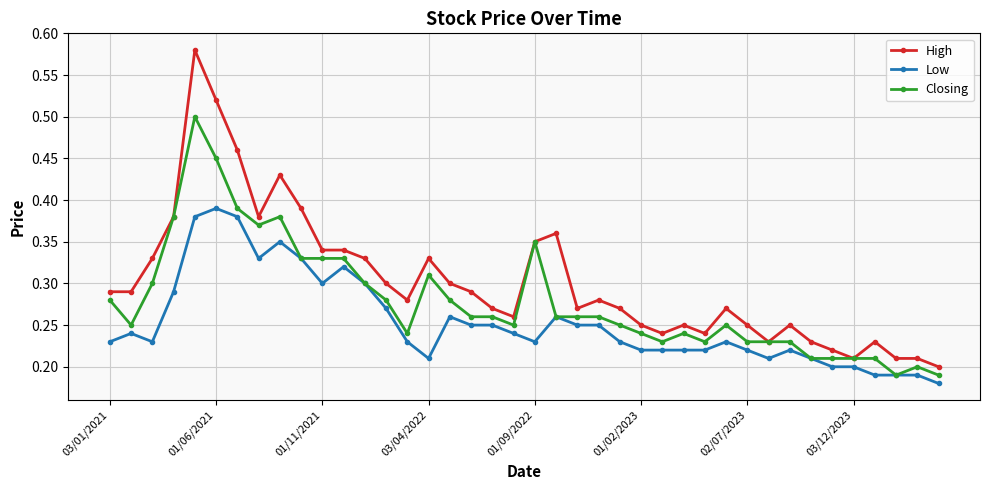

True or false: Low has more than 2 points higher than both neighbors.

True